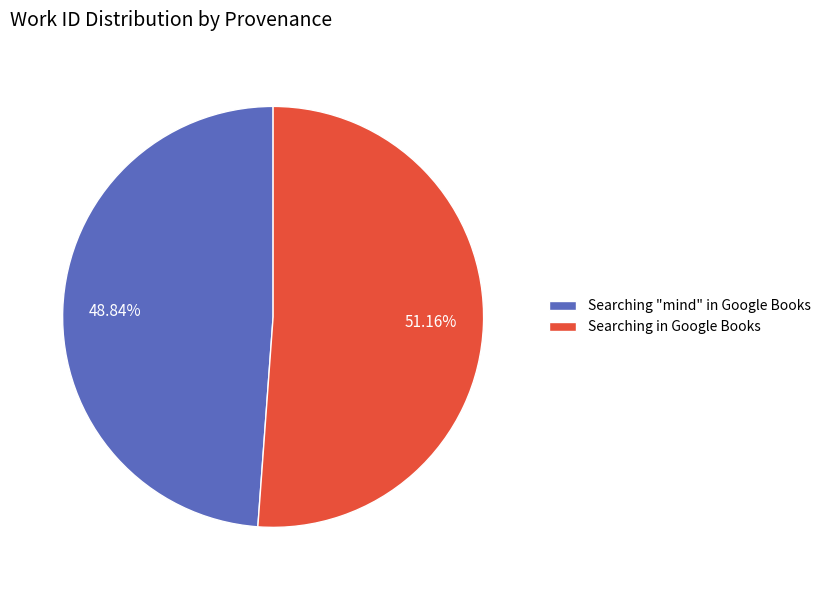

What is the smallest slice in the pie chart?

Searching "mind" in Google Books